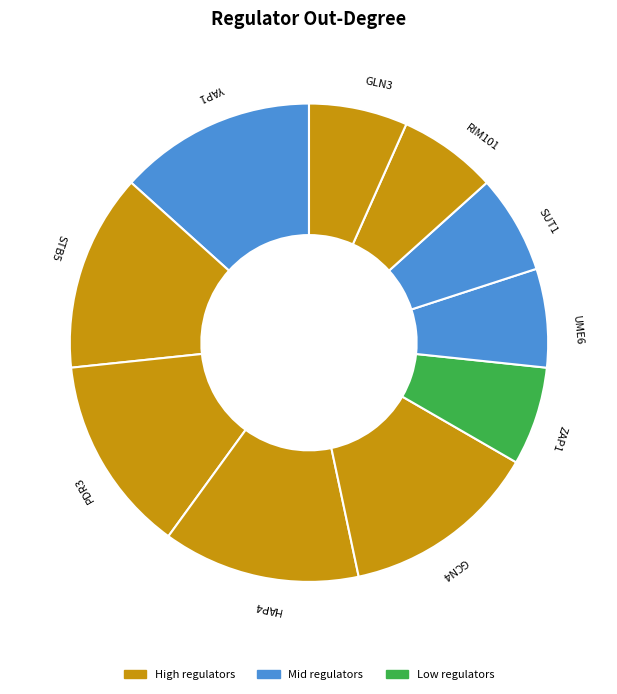

Is it true that SUT1 is 7% of the pie?

True